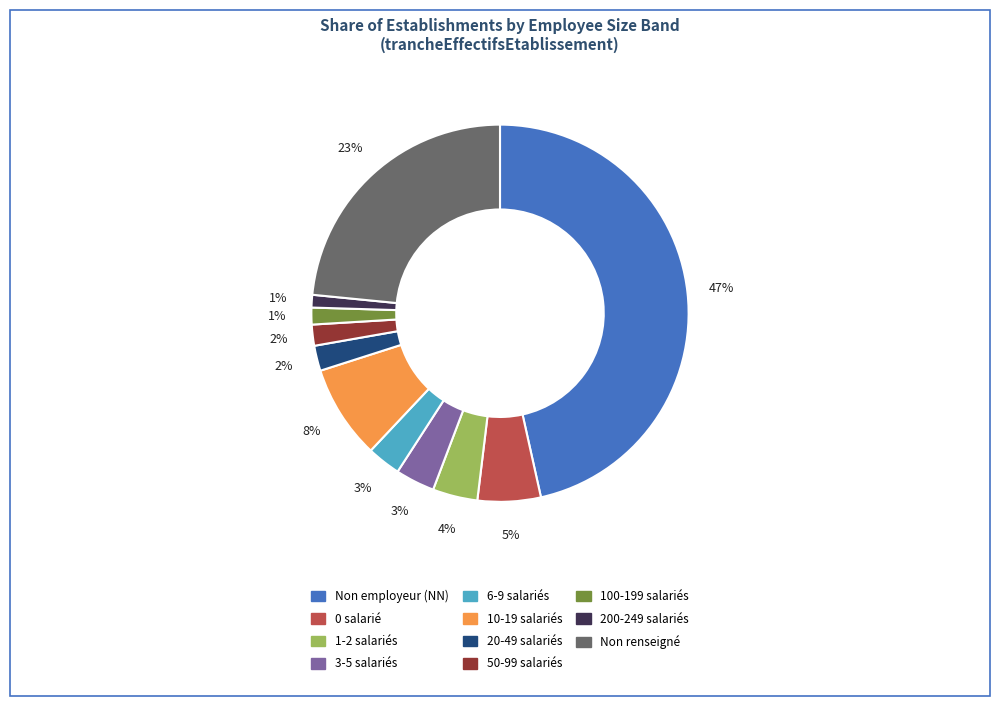

What is the largest slice in the pie chart?

Non employeur (NN)